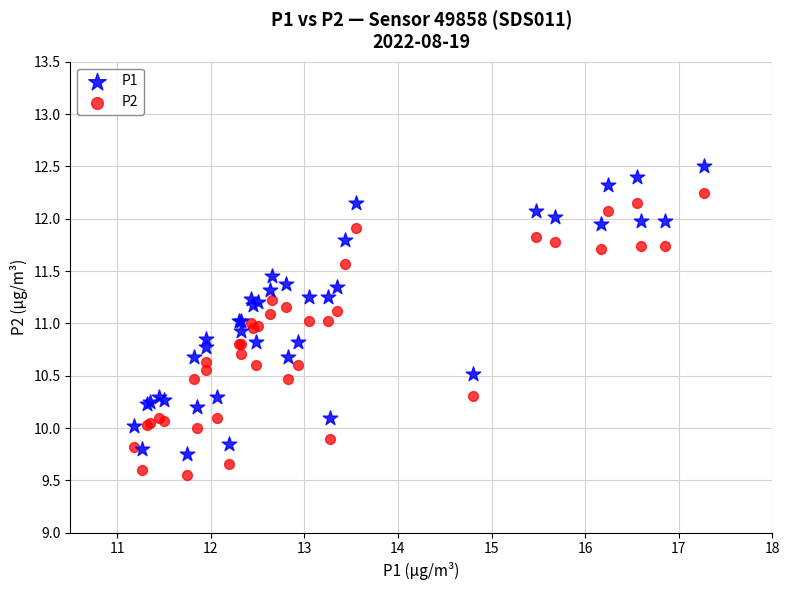

Which series contains the highest Y value?

P1